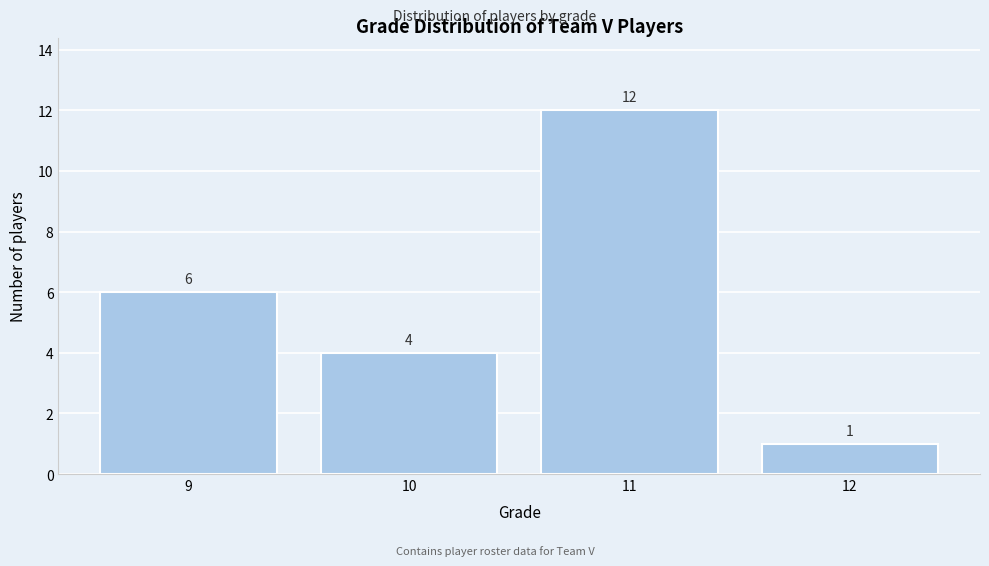

Reading right to left, extract all data points from this chart.

1	12	4	6